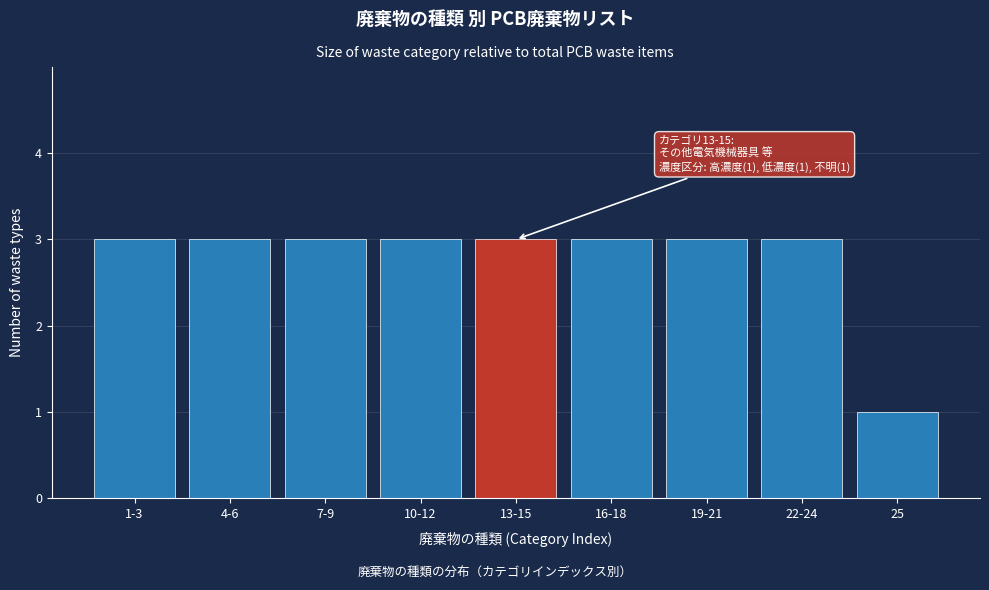

Reading right to left, list all the values displayed in this chart.

1	3	3	3	3	3	3	3	3